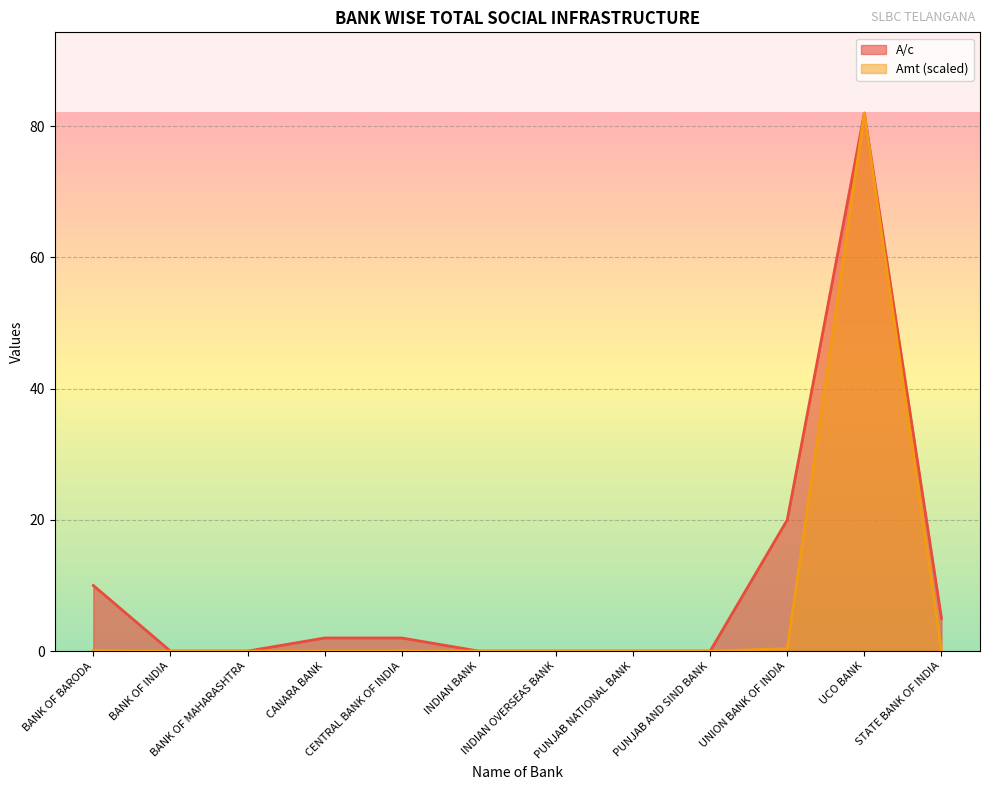

Which series has the largest range (max minus min)?

A/c